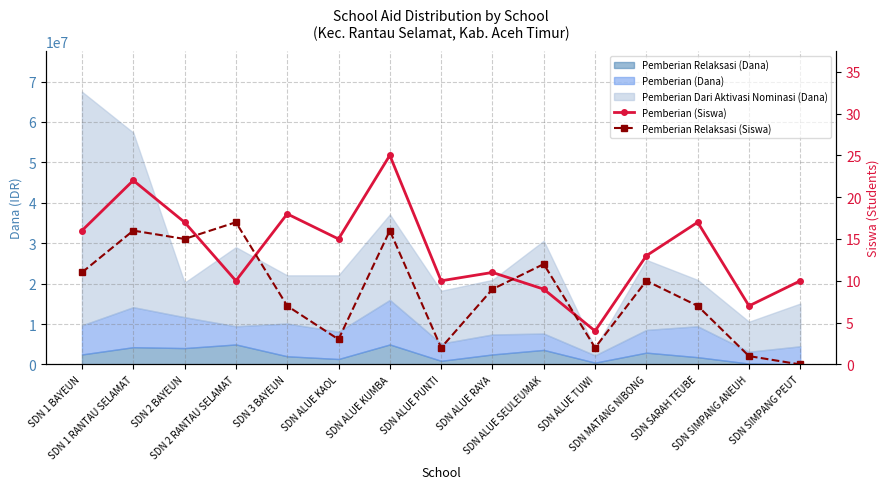

True or false: Pemberian Relaksasi (Siswa) has a value of 2 at SDN ALUE TUWI.

True